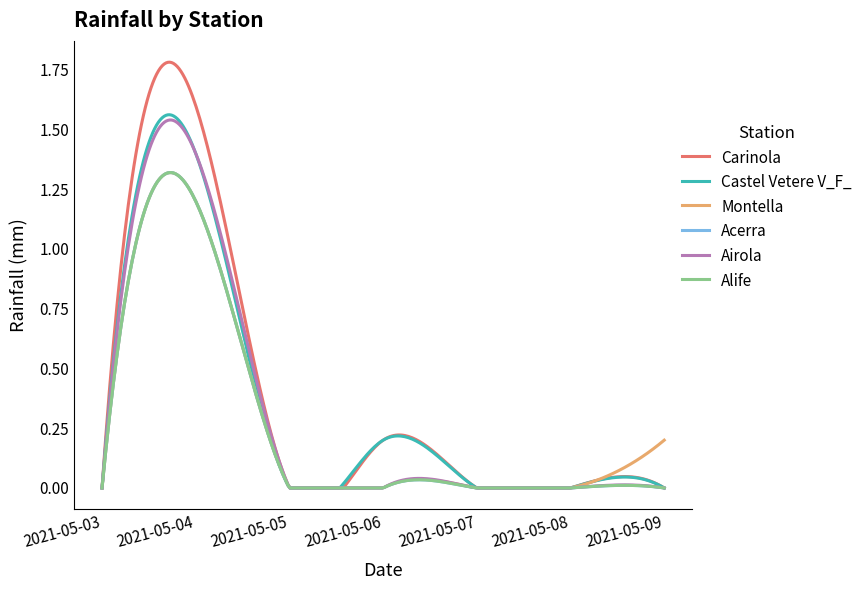

At which label is Acerra closest to 0?

2021-05-03